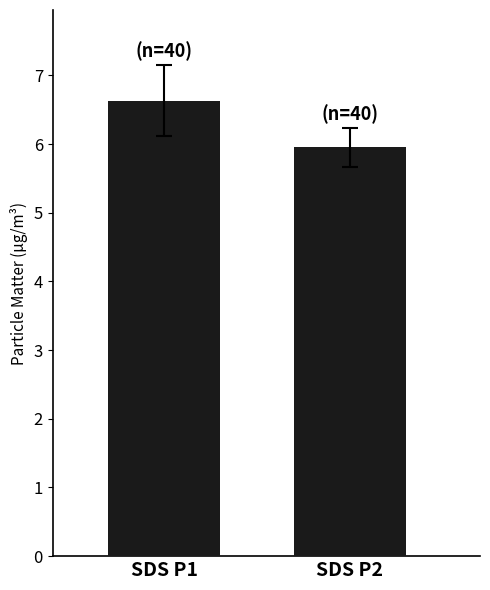

Reading right to left, list all the values displayed in this chart.

6.0	6.6